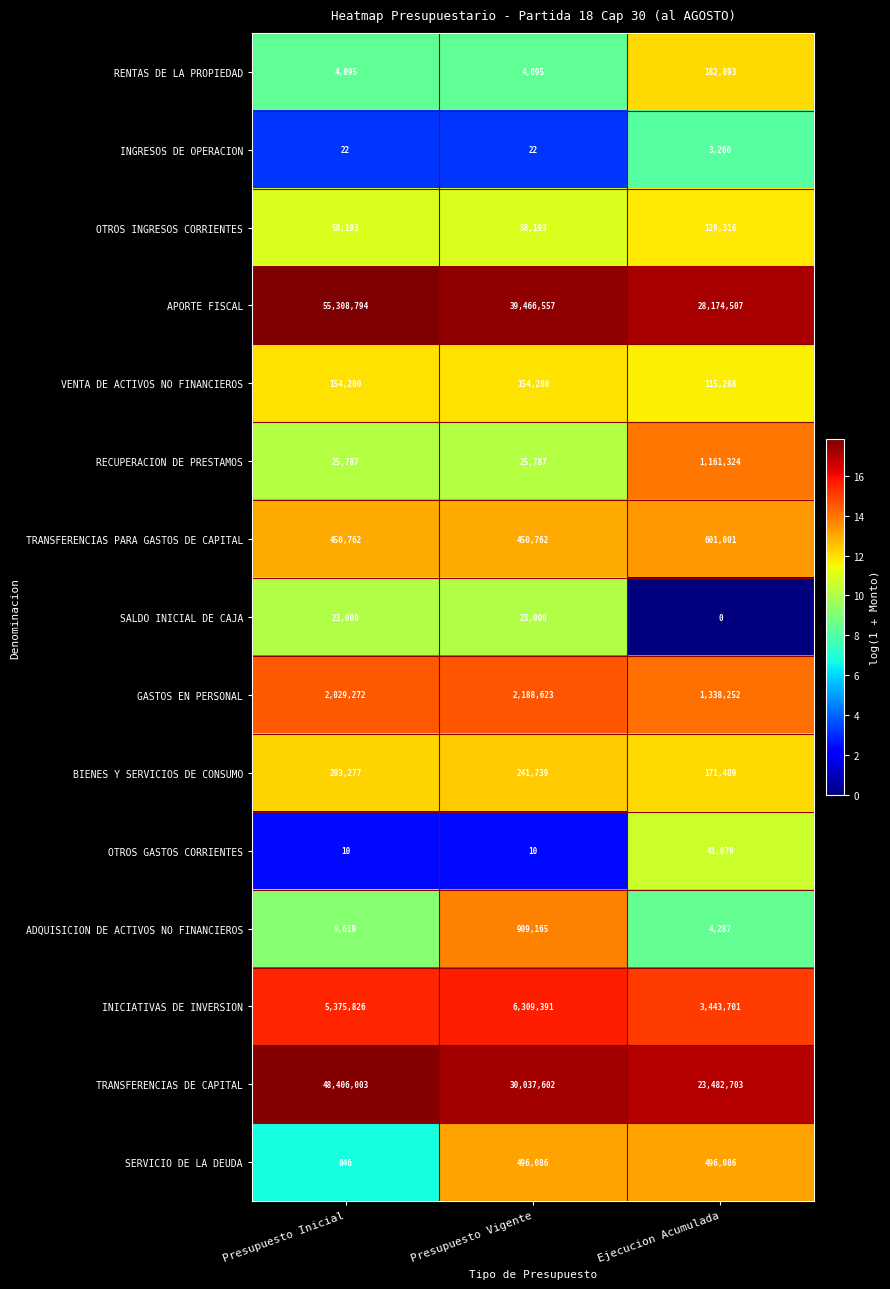

Which series has the widest spread of values?

APORTE FISCAL